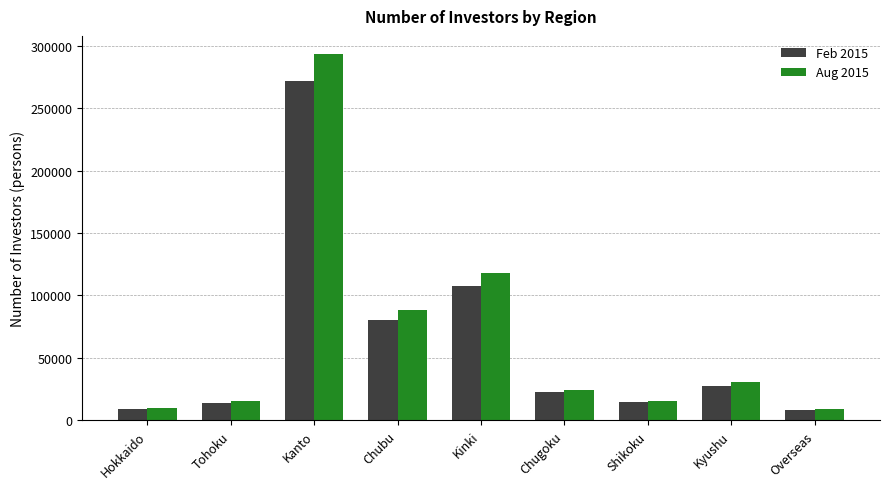

At which category is the sum across all series the highest?

Kanto